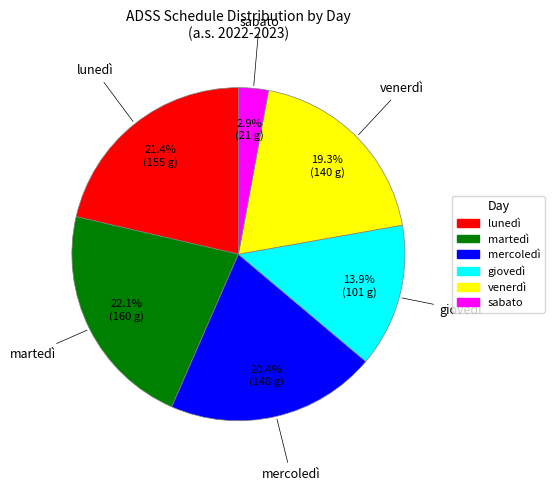

Rank the categories by value from lowest to highest.

sabato, giovedì, venerdì, mercoledì, lunedì, martedì